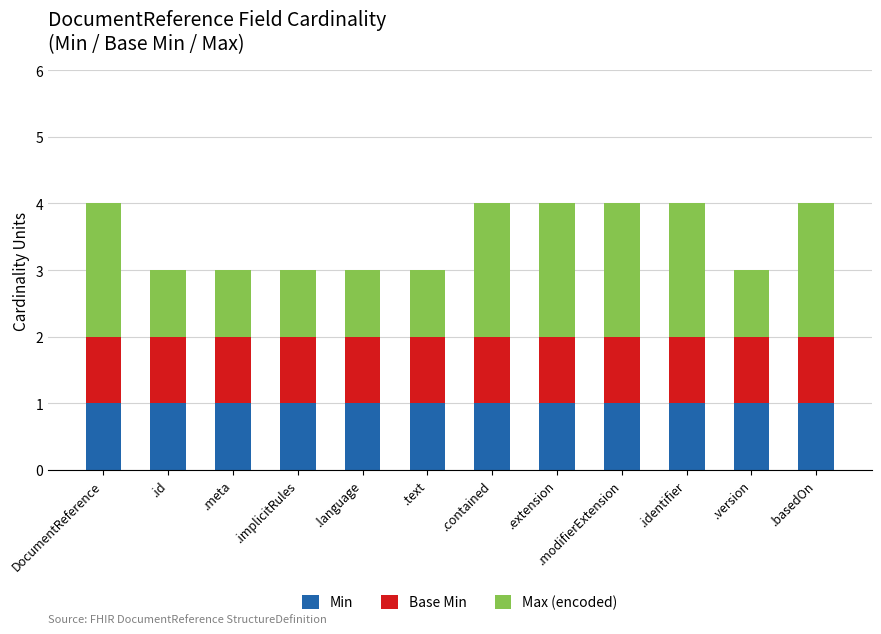

What is the label of the 8th bar from the left?

.extension